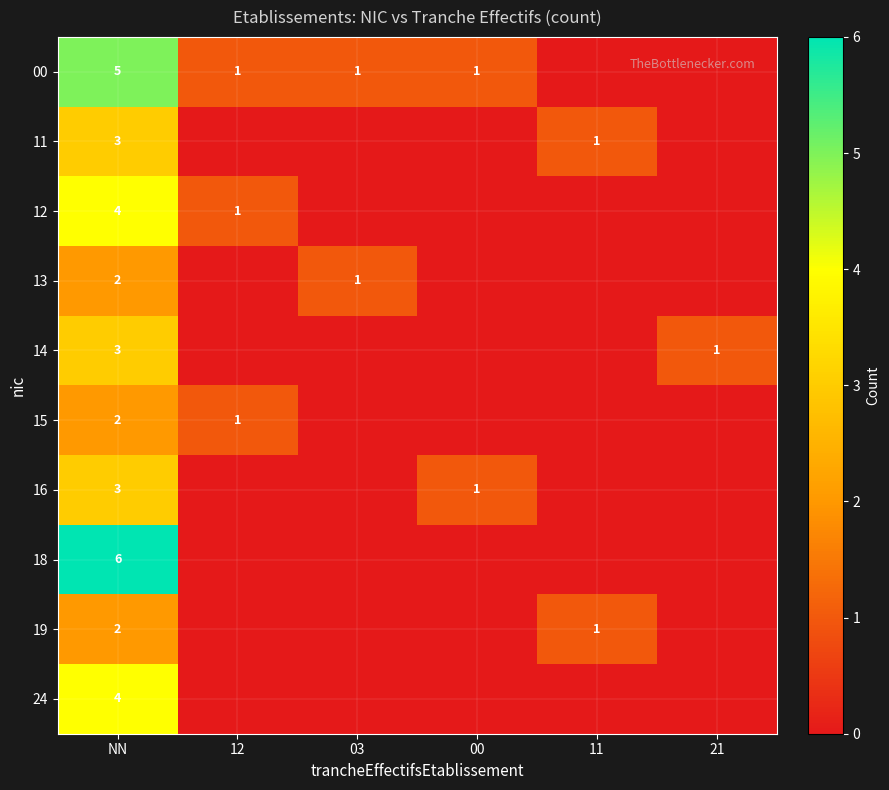

True or false: 19 has a value of 2 at NN.

True